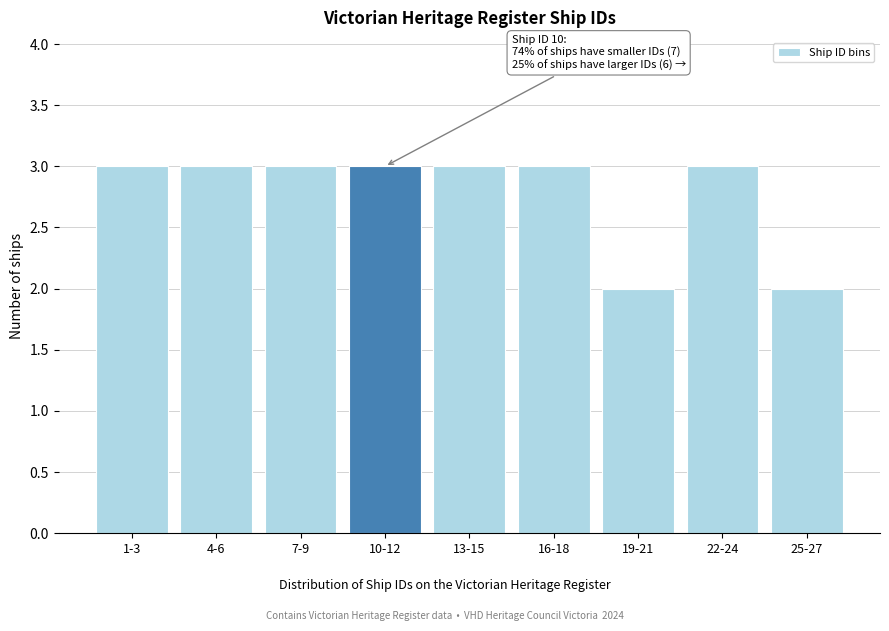

Reading right to left, transcribe all the data shown in this chart.

2	3	2	3	3	3	3	3	3